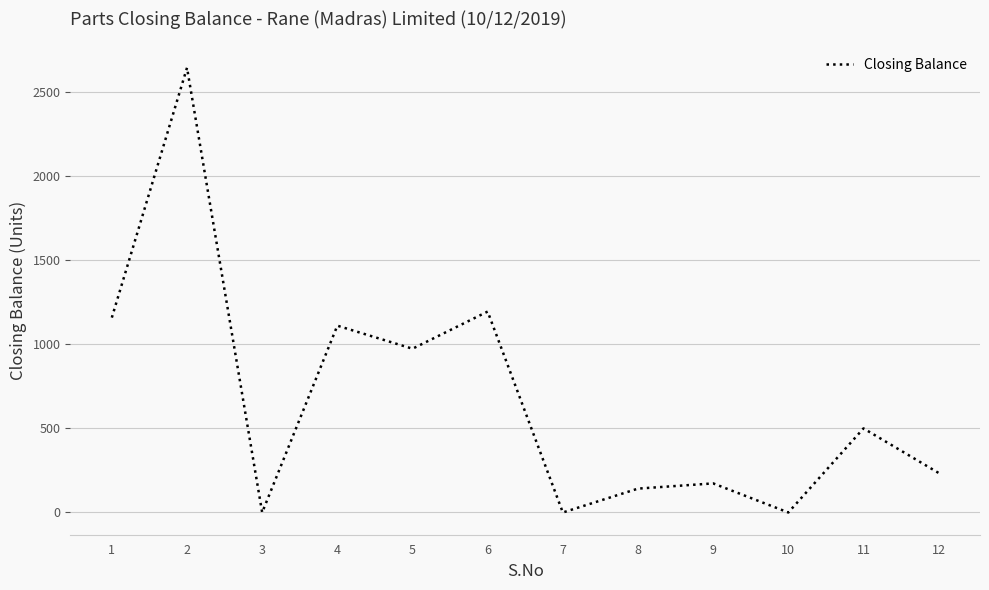

Where is the first local minimum?

3